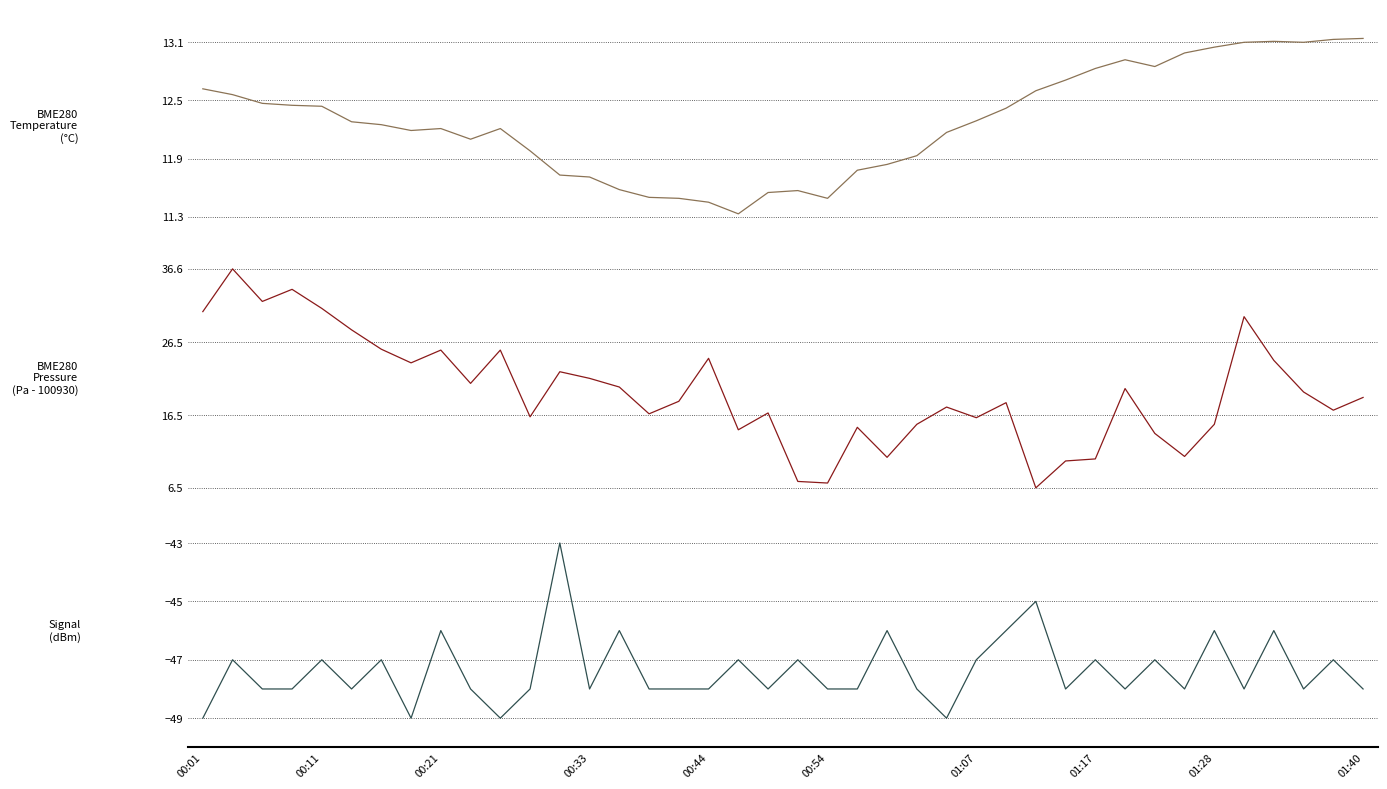

True or false: BME280_pressure has more than 1 interior local peaks.

True